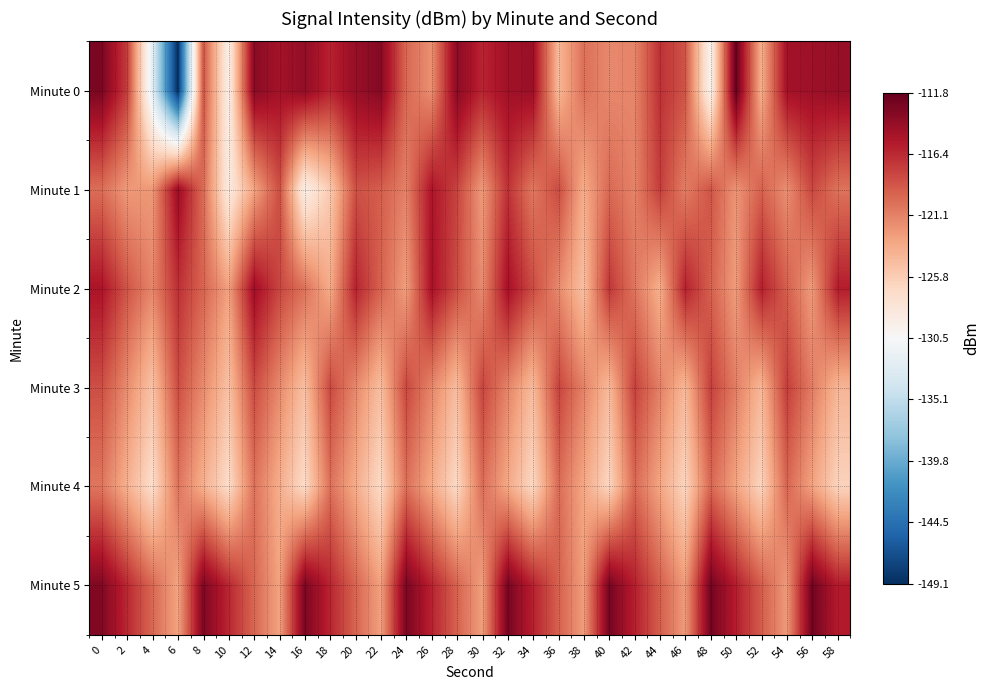

What is the total value across all series at 52?

-728.6